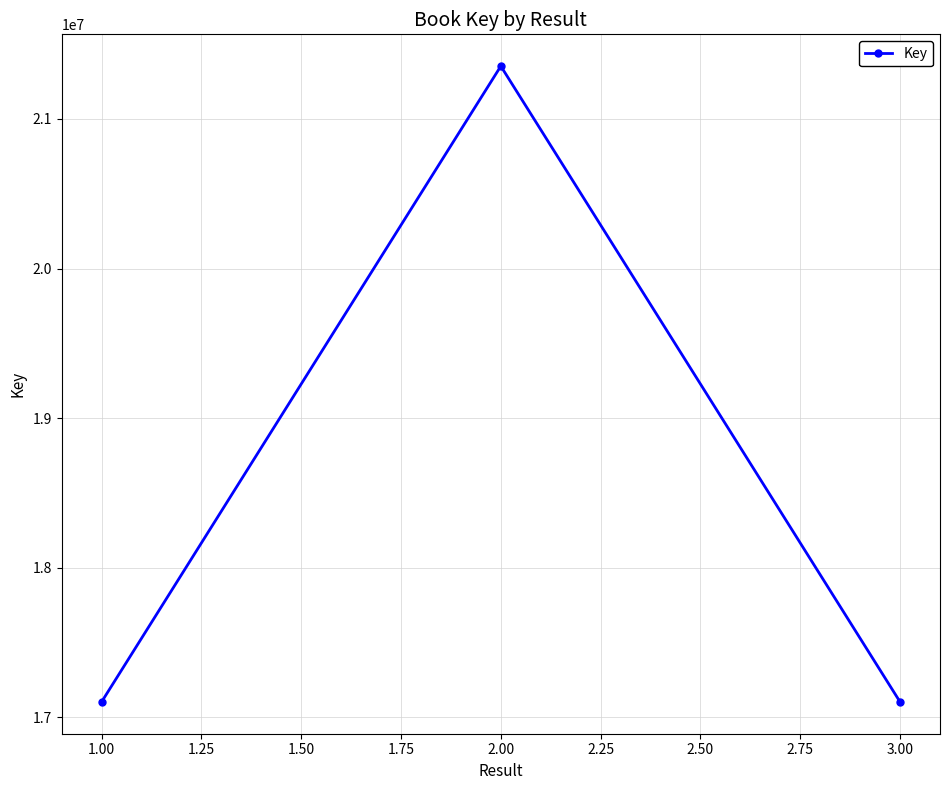

What is the maximum value shown in the chart?

21353424